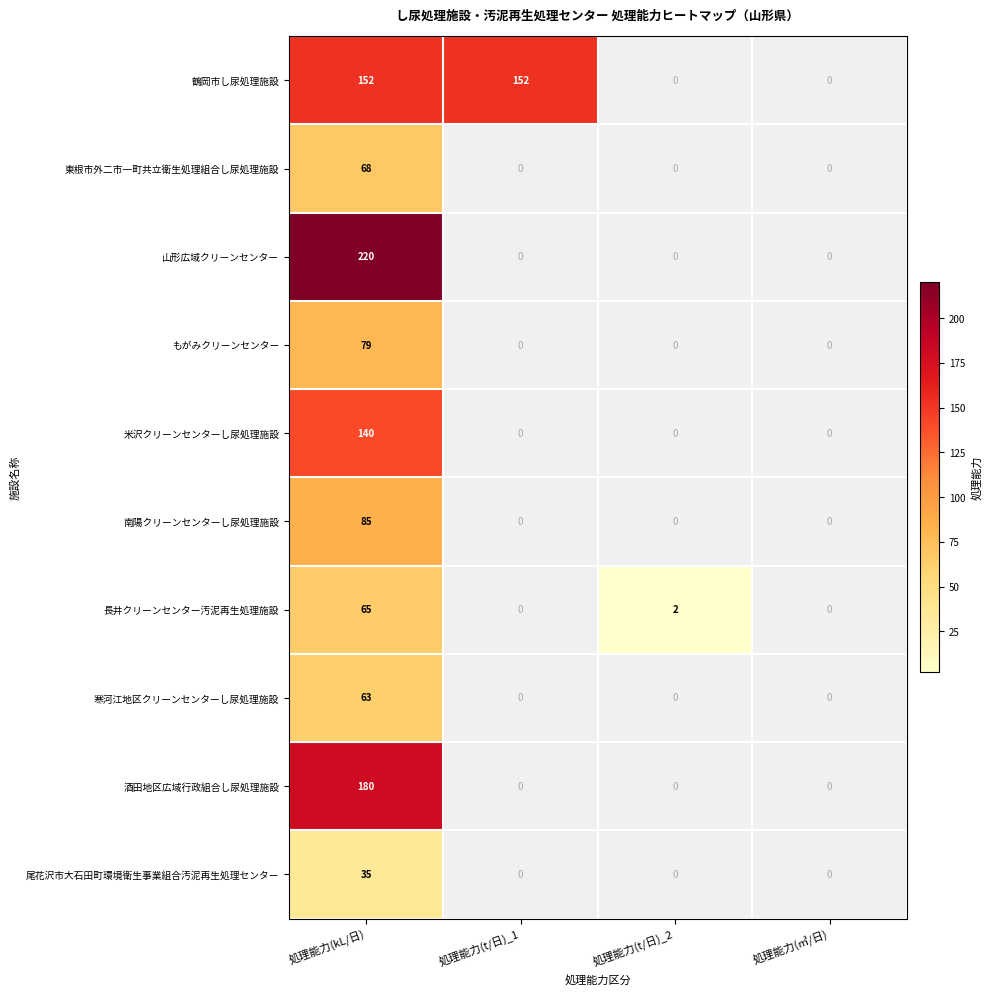

The value of 酒田地区広域行政組合し尿処理施設 at 処理能力(kL/日) is 180. True or false?

True